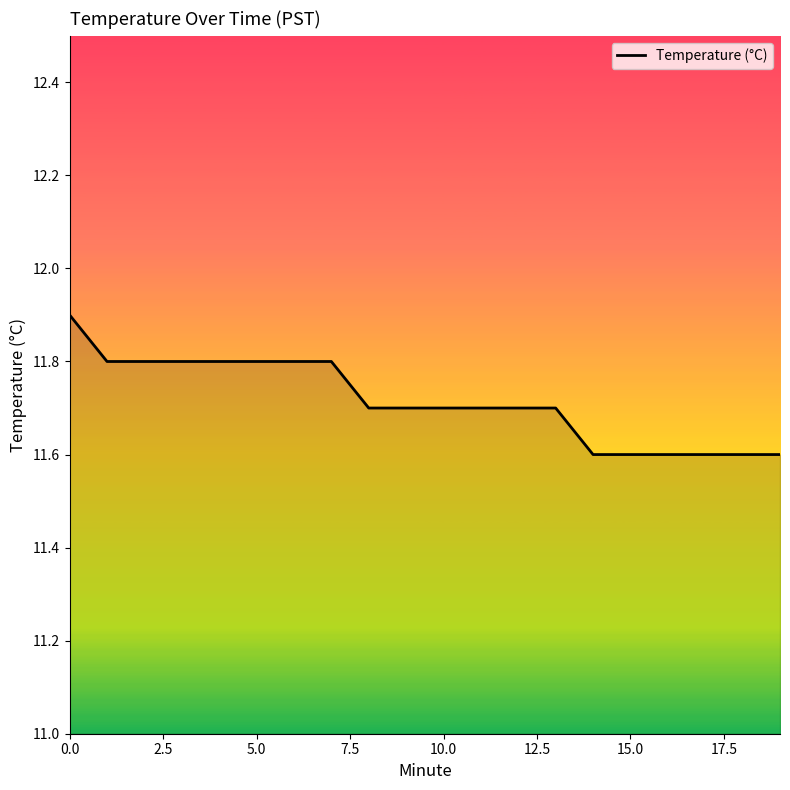

How many lines are shown in the chart?

1